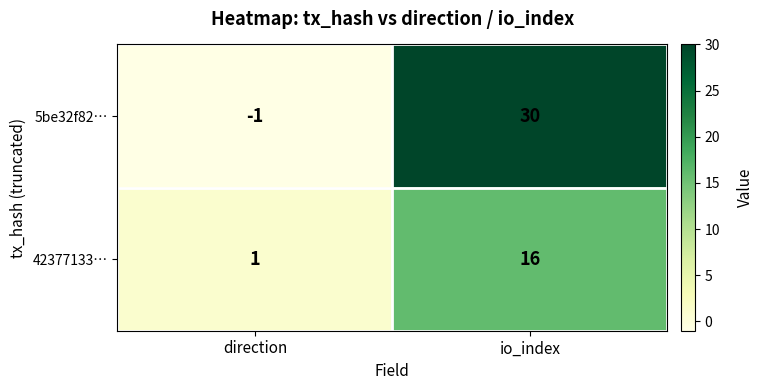

How many series are shown in this chart?

2